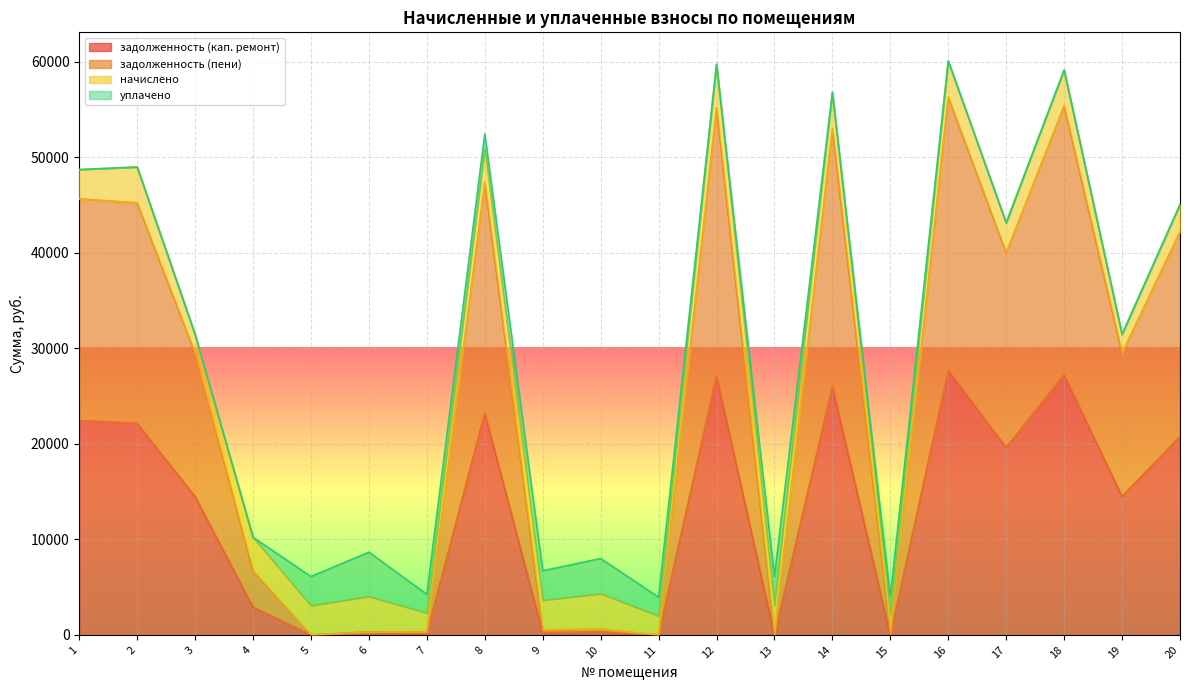

At which category does задолженность (кап. ремонт) reach its first local valley?

5